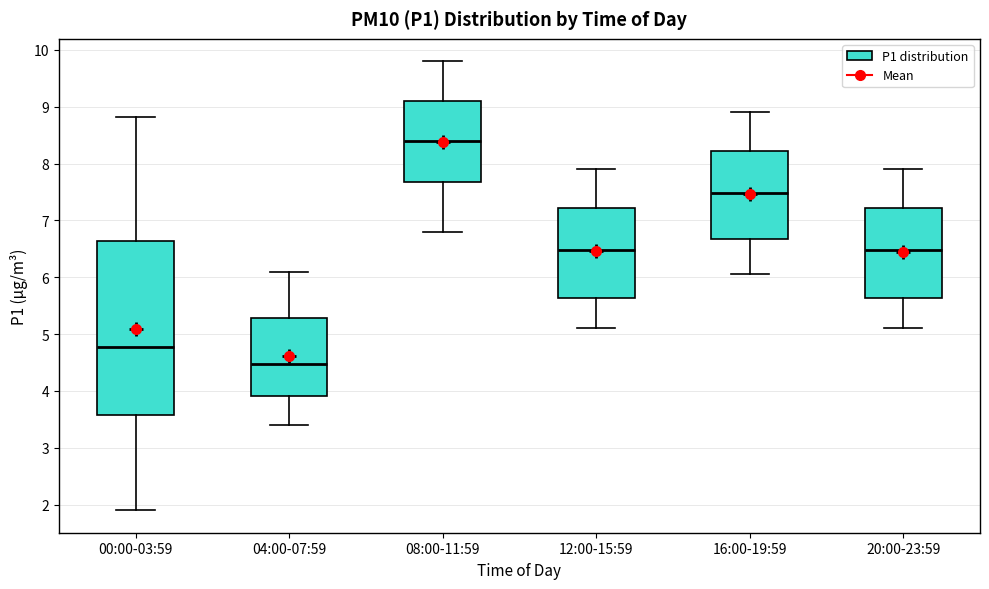

Which box has the lowest median line?

04:00-07:59